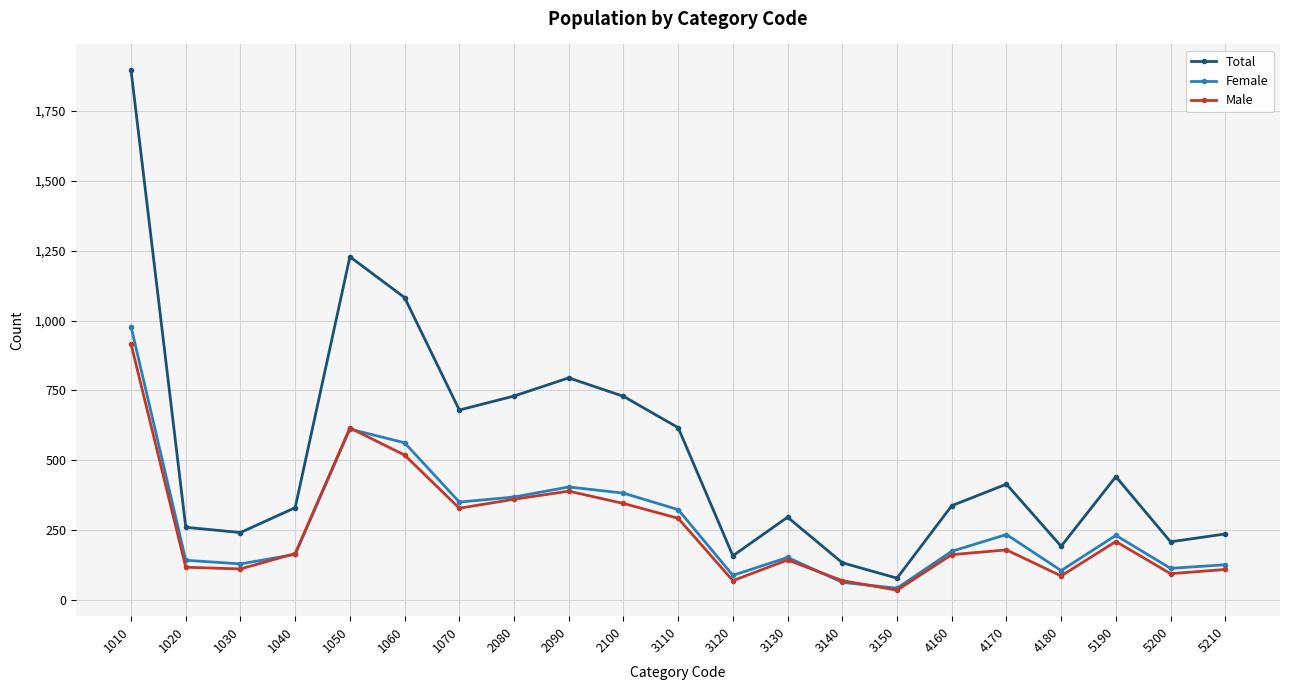

At which label does Total first exceed 338?

1010